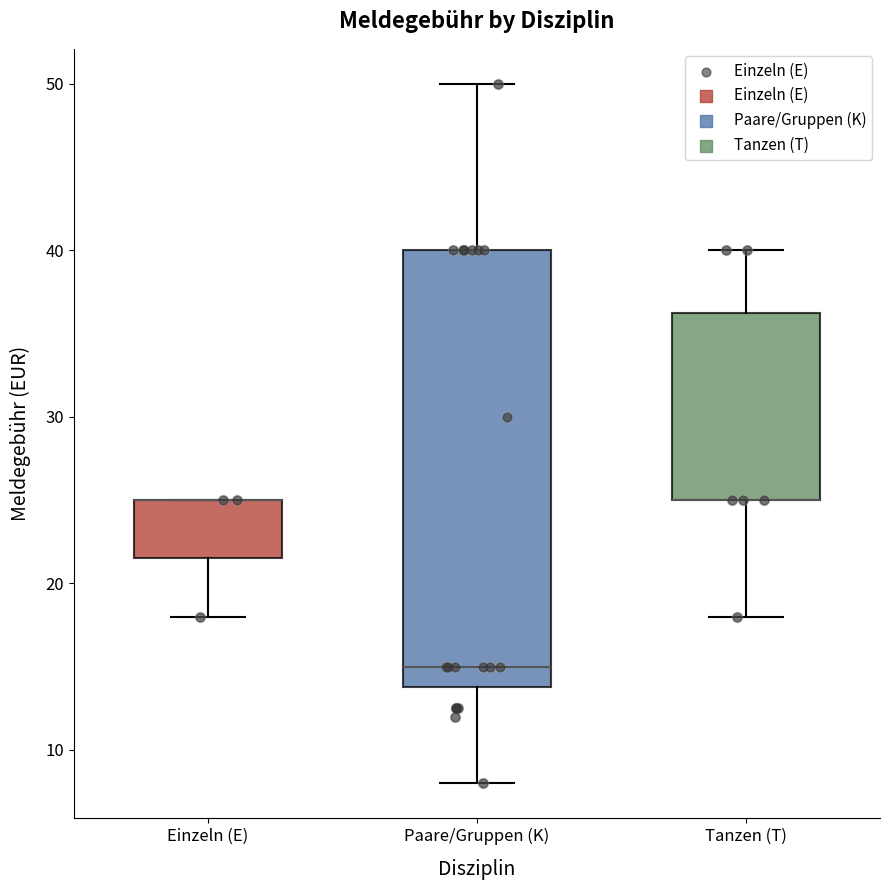

Where does the upper whisker of the box for Tanzen (T) end on the y-axis? The values are not printed on the chart, so give them approximately, as read against the axis.

40